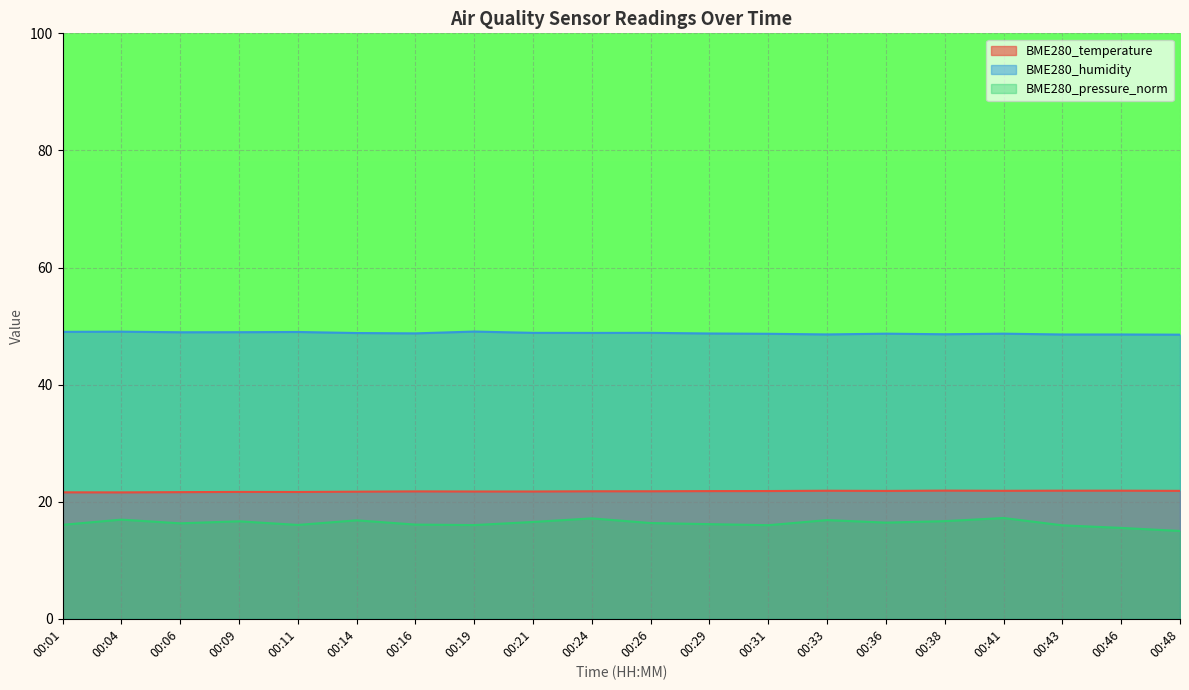

What is the sum of the BME280_humidity values at 00:14 and 00:26?

97.7